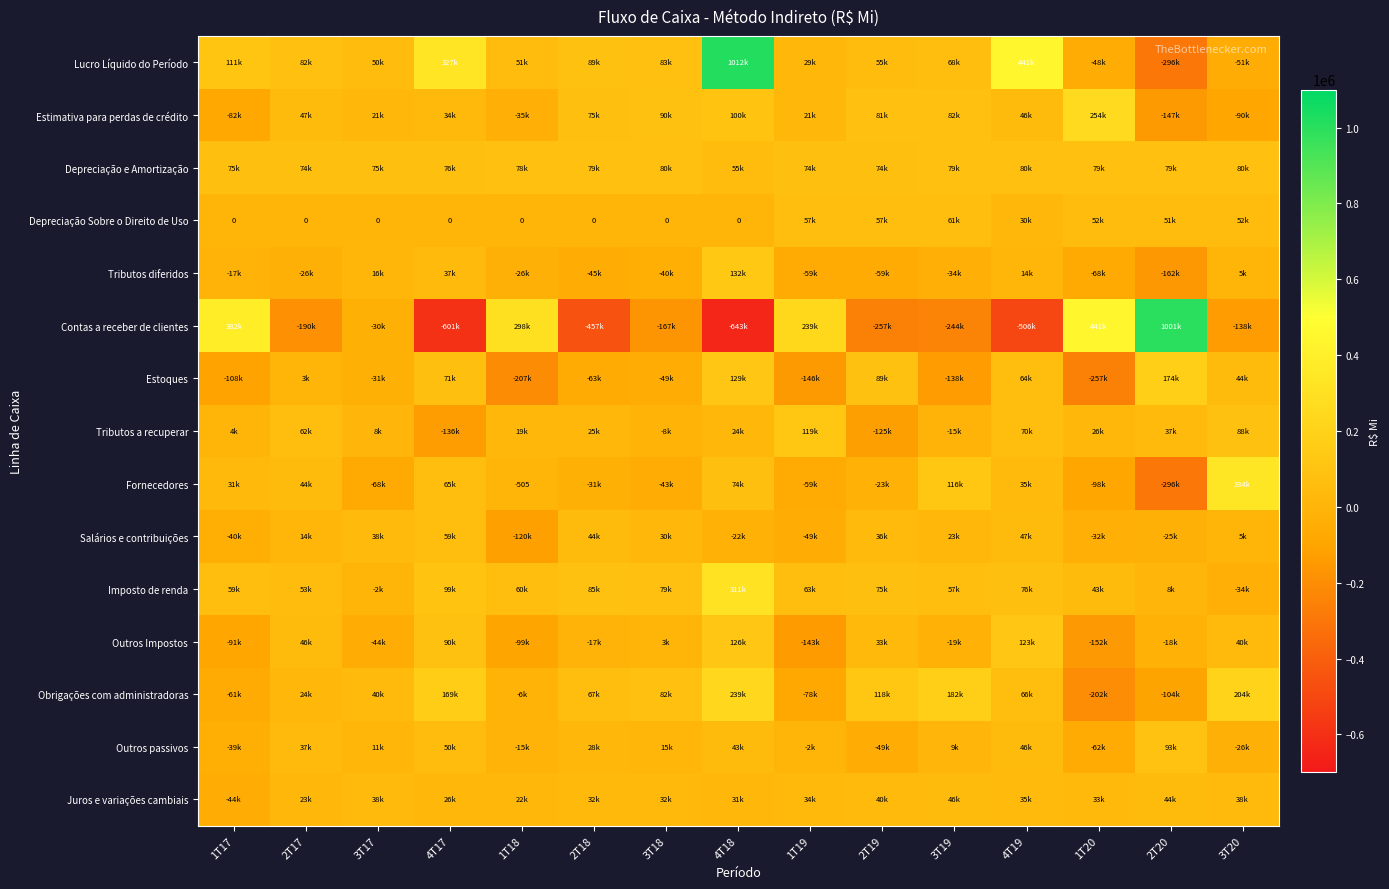

The Imposto de renda series shows -2198 at 3T17. True or false?

True